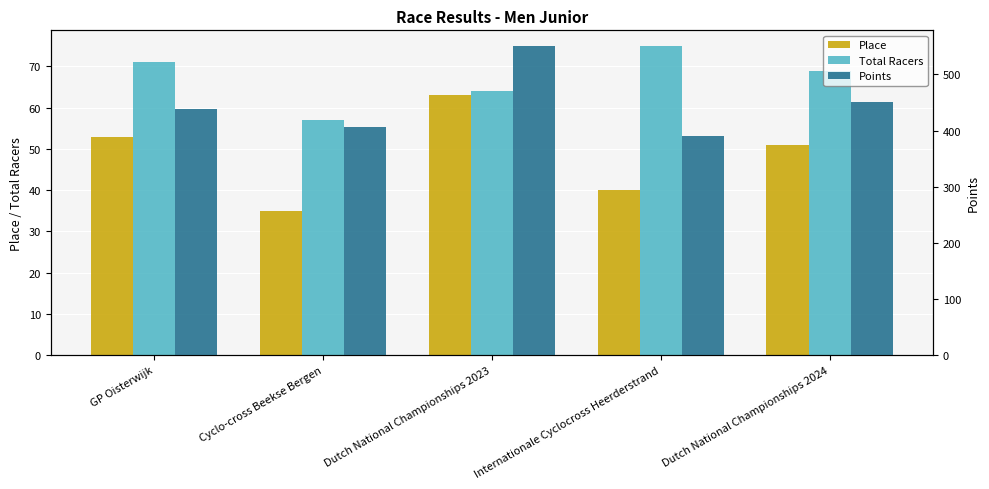

What is the sum of all Points values?

2235.7